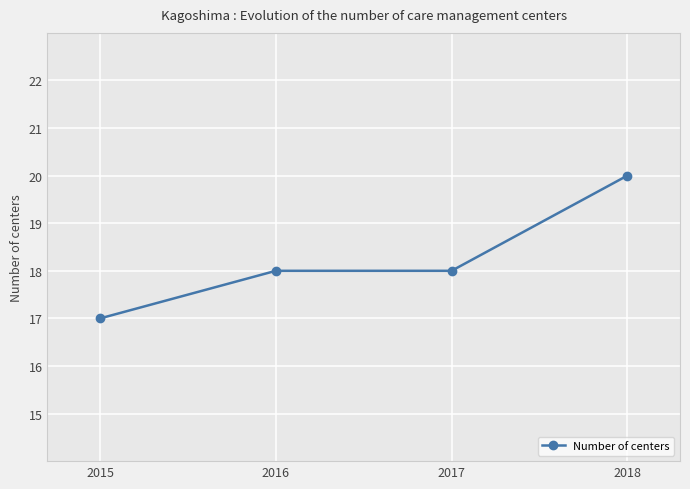

Reading right to left, what are all the values shown in this chart?

2018=20	2017=18	2016=18	2015=17